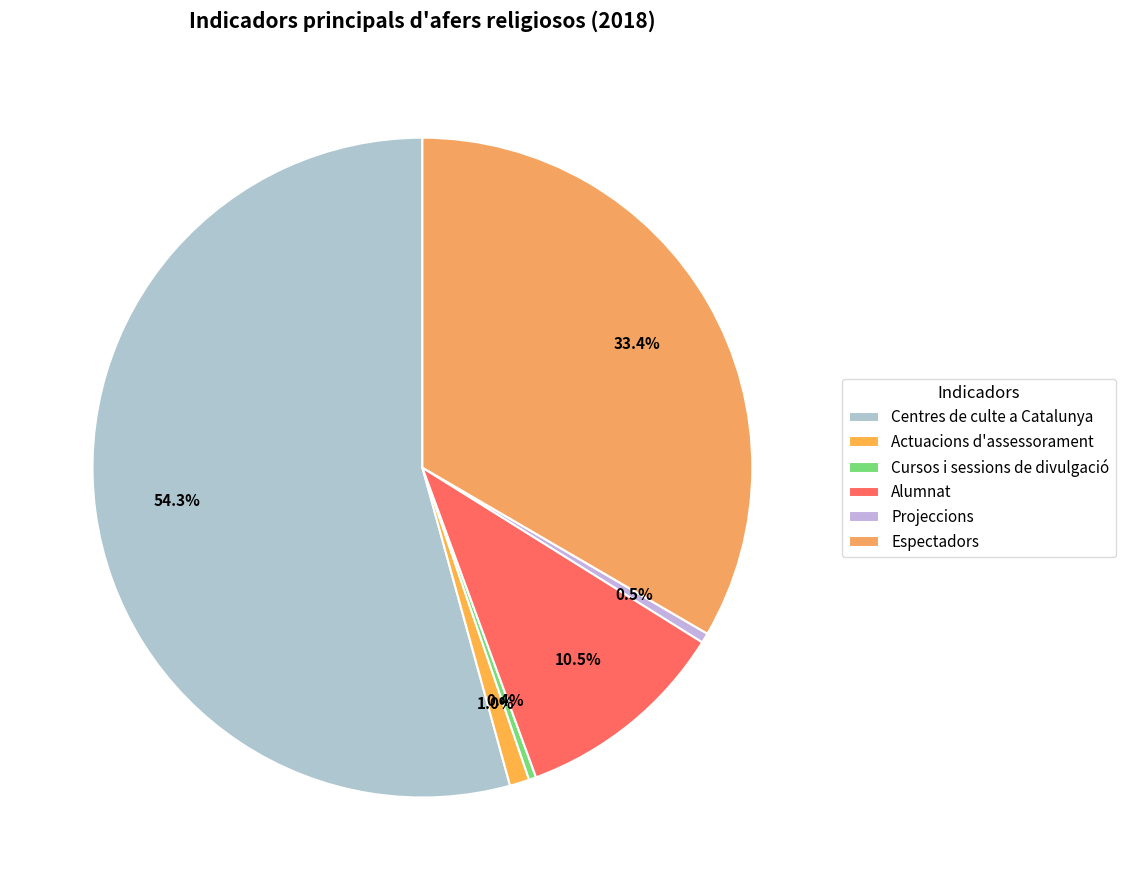

What is the largest slice in the pie chart?

Centres de culte a Catalunya